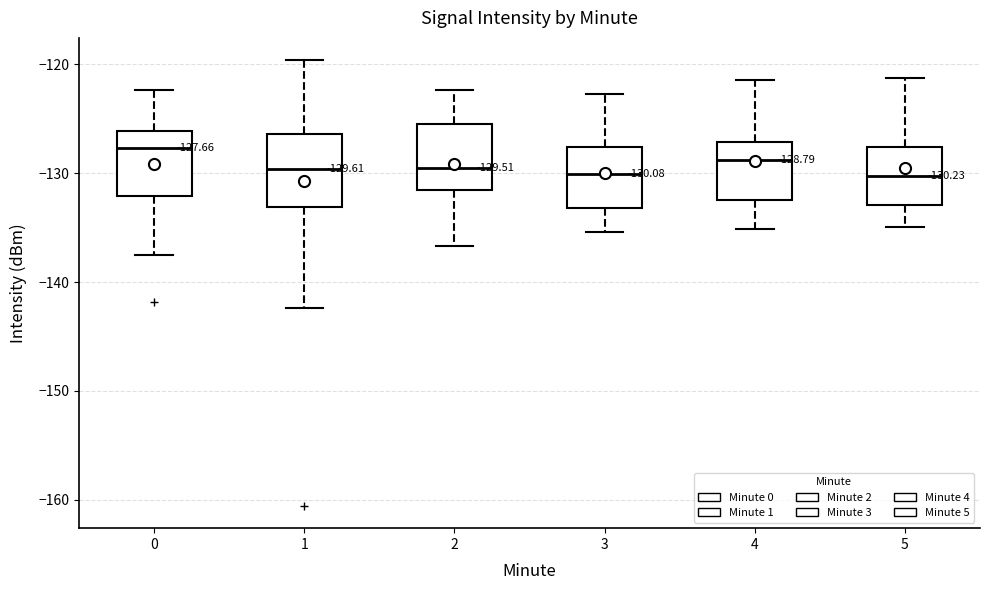

Which box has the highest median line?

0